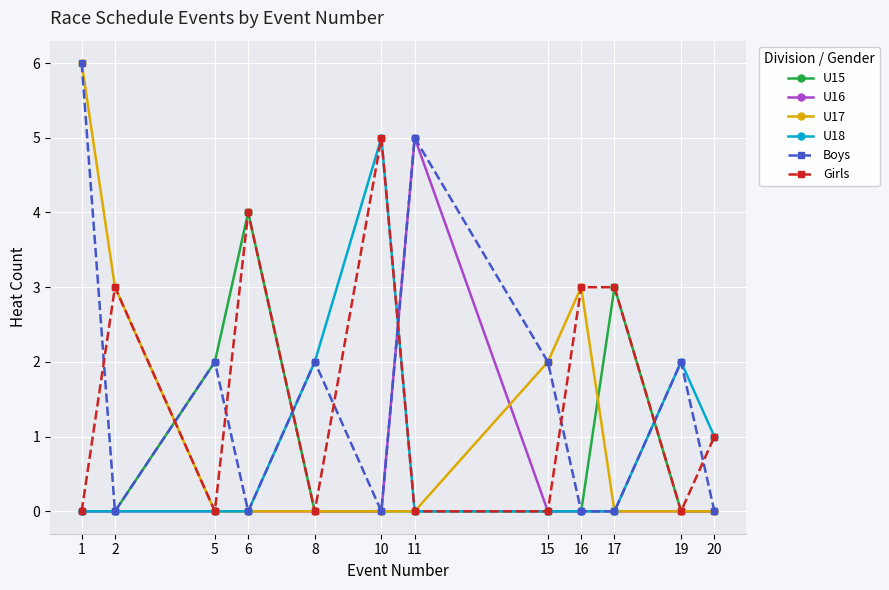

After their last crossing, which series has the higher values: U15 or U18?

U18